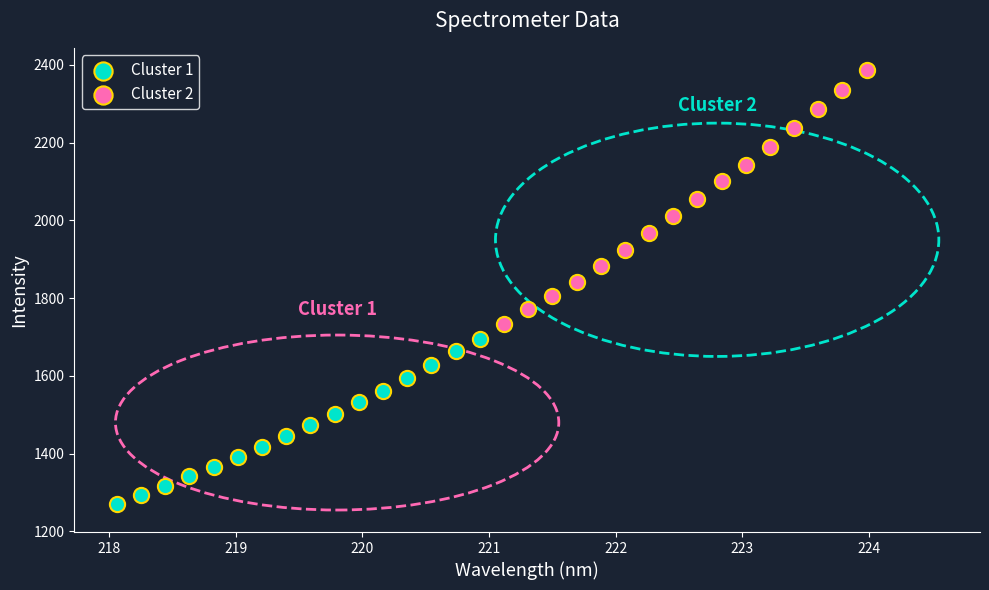

Which series reaches the minimum Y coordinate?

Cluster 1